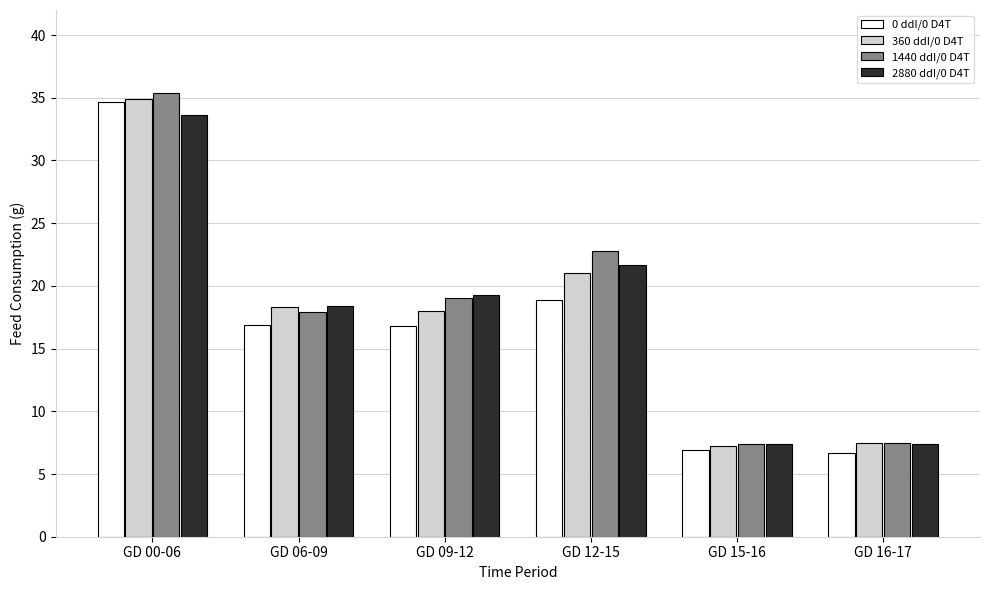

What is the total value across all series at GD 09-12?

73.1